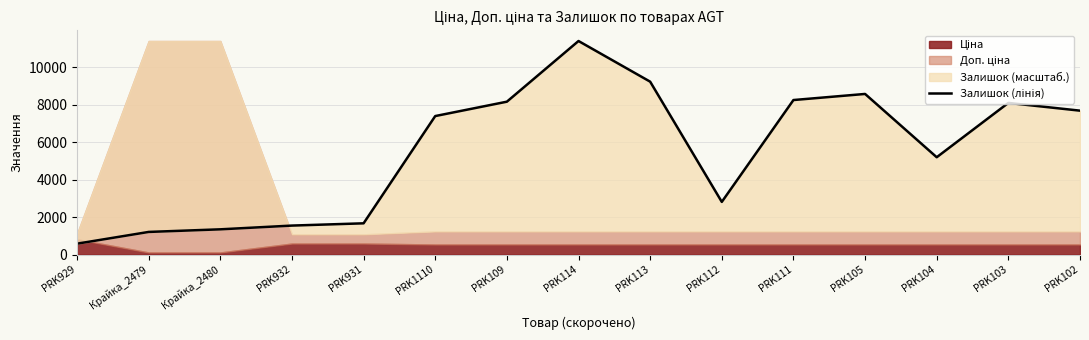

At which category does the data reach its first local valley?

PRK112